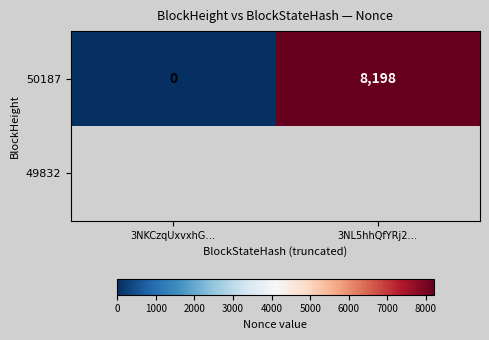

True or false: 50187 has a value of 2770 at 3NKCzqUxvxhG….

False